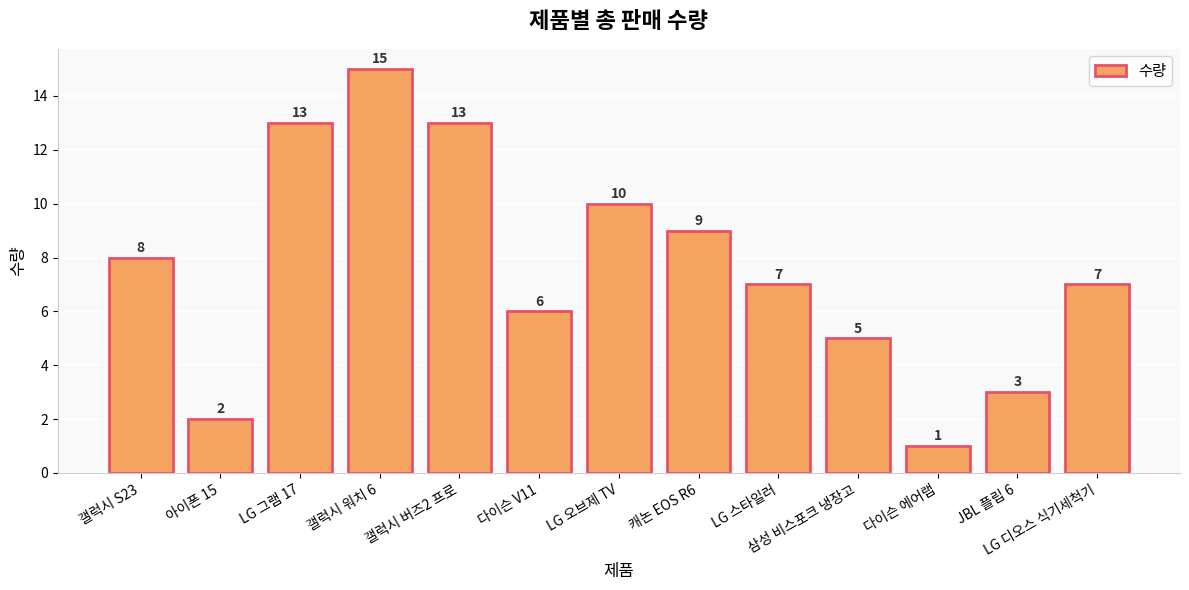

Approximately how many times larger is the value at 아이폰 15 compared to 캐논 EOS R6?

0.2